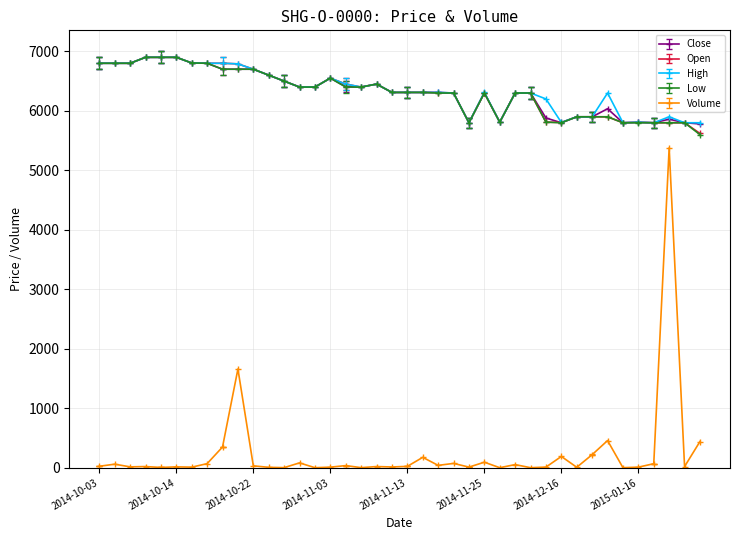

At how many categories does at least one series exceed 1075?

40